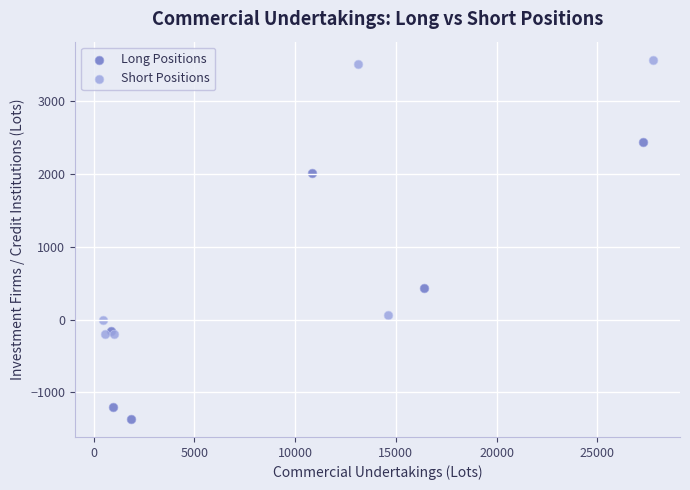

Which series reaches the minimum Y coordinate?

Long Positions